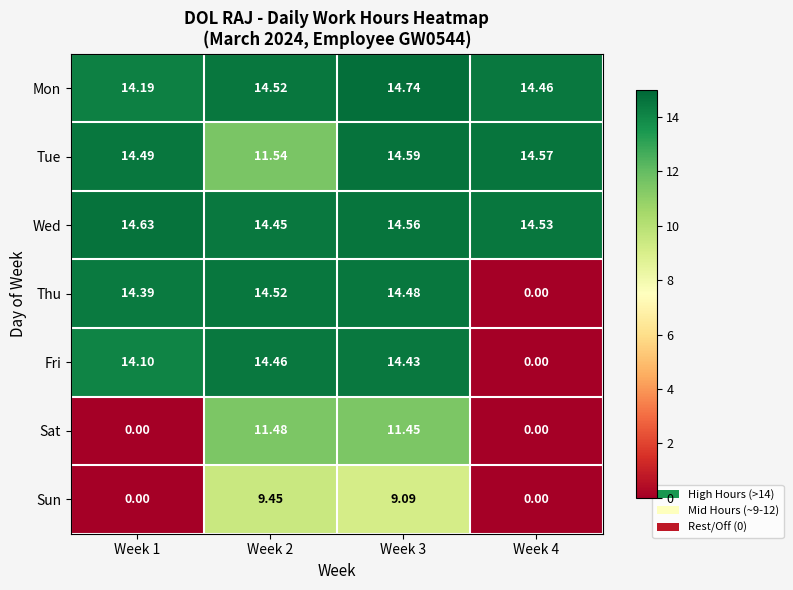

Which series has the largest range (max minus min)?

Thu